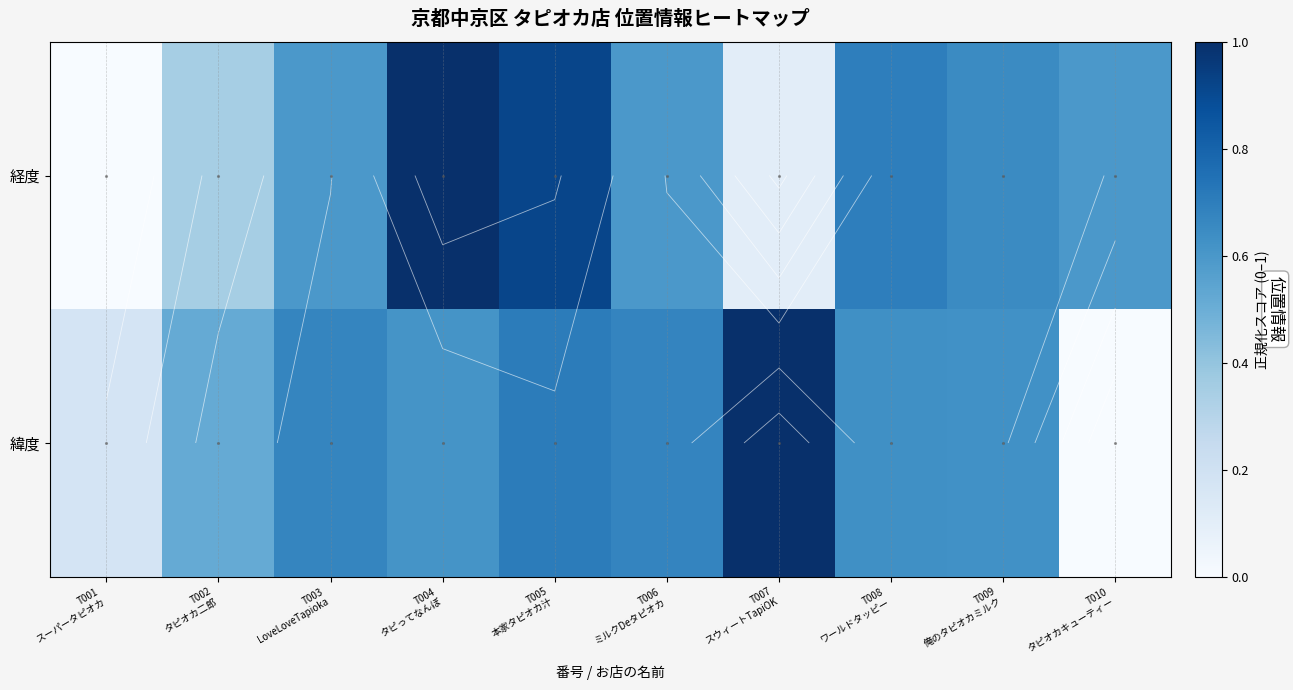

List the series in order of their peak value, highest first.

緯度, 経度